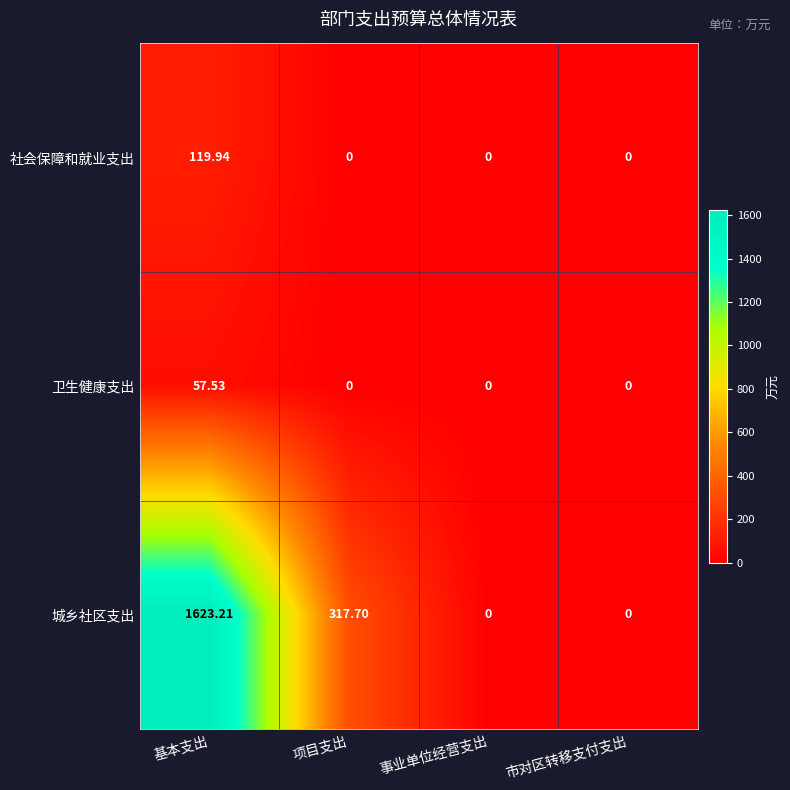

Which series has the largest range (max minus min)?

城乡社区支出